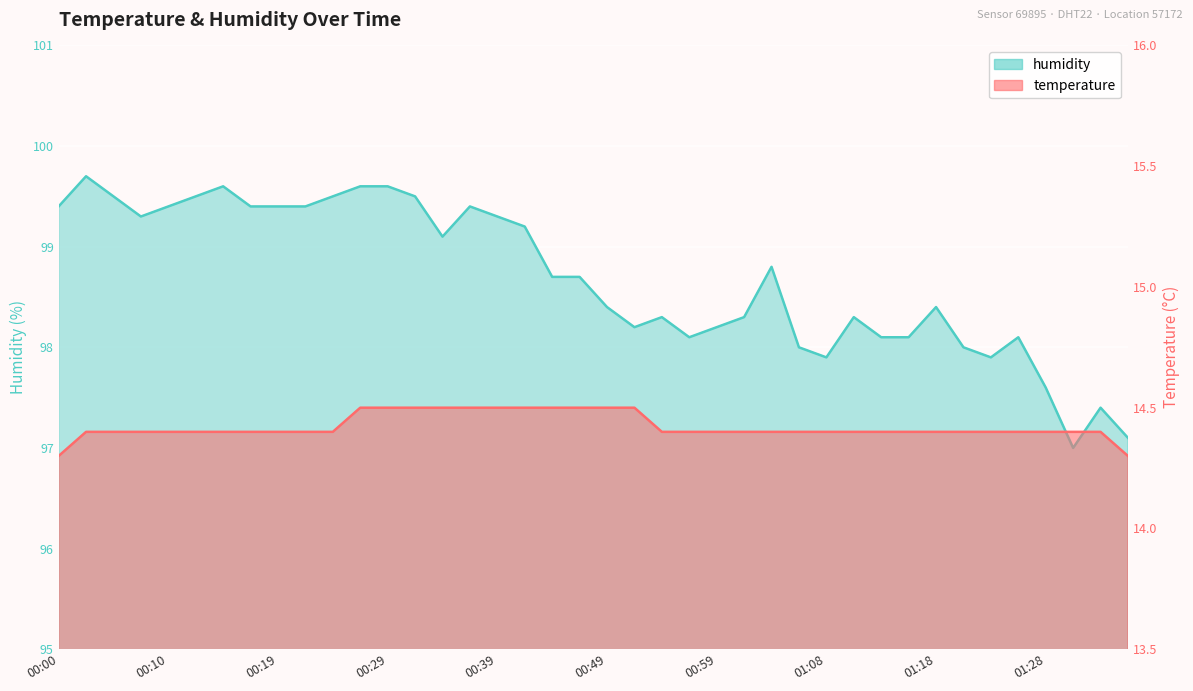

Where is the first local minimum for humidity?

00:07